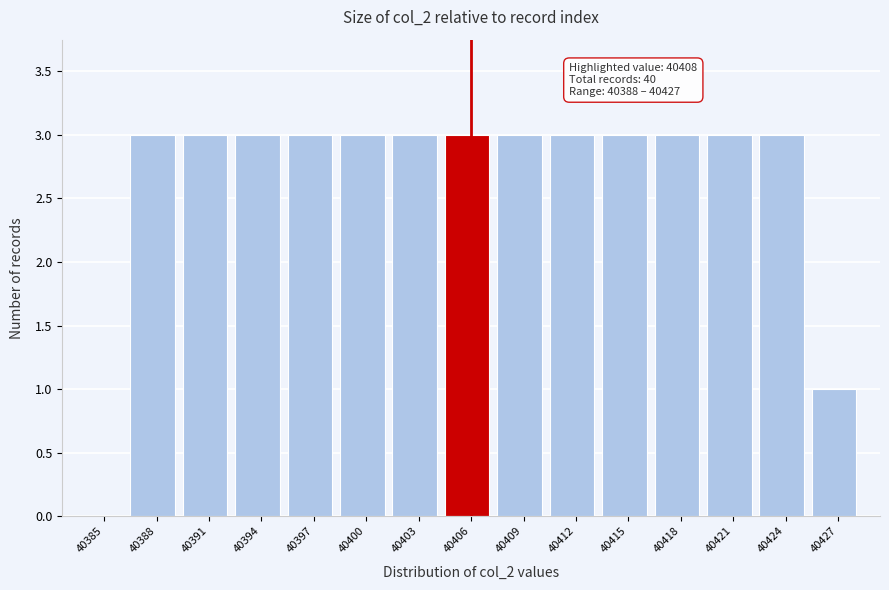

Reading left to right, list all the values displayed in this chart.

40385=0	40388=3	40391=3	40394=3	40397=3	40400=3	40403=3	40406=3	40409=3	40412=3	40415=3	40418=3	40421=3	40424=3	40427=1